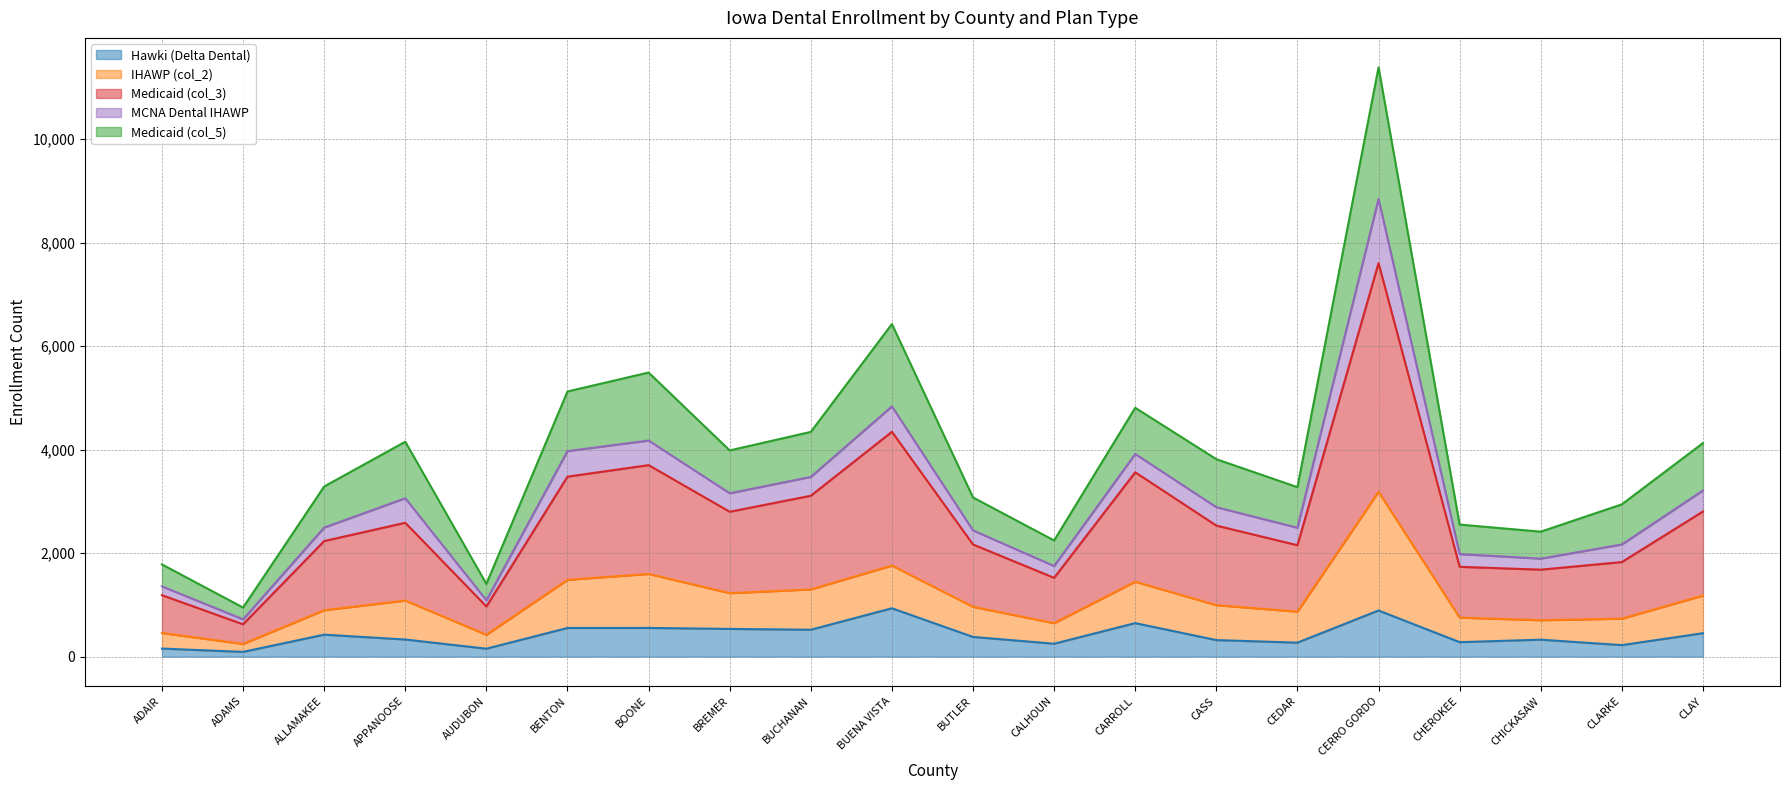

At which category is the sum across all series the highest?

CERRO GORDO